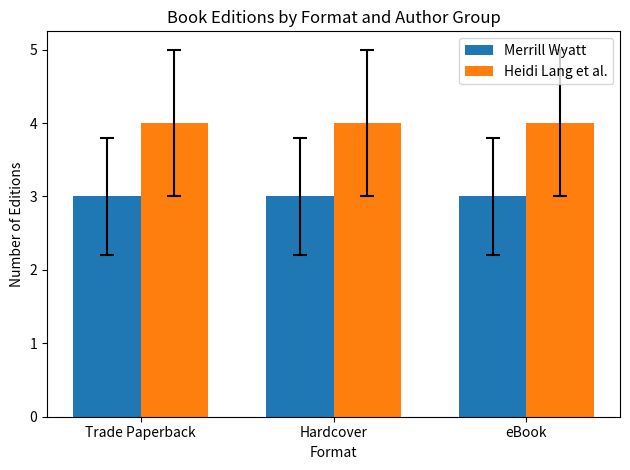

What is the label of the 2nd bar from the right?

Hardcover